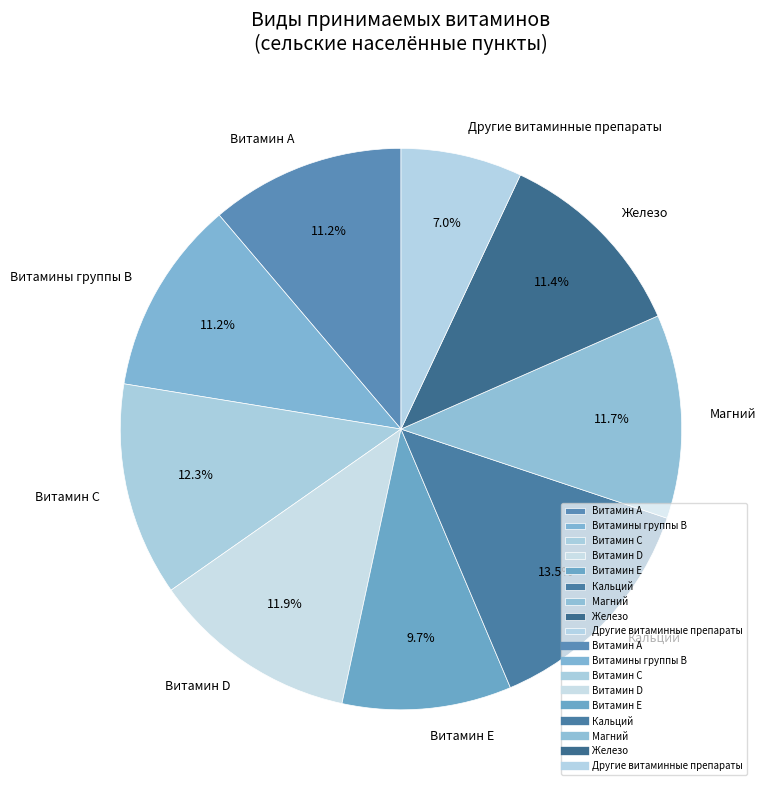

Which category has the smallest portion of the pie?

Другие витаминные препараты